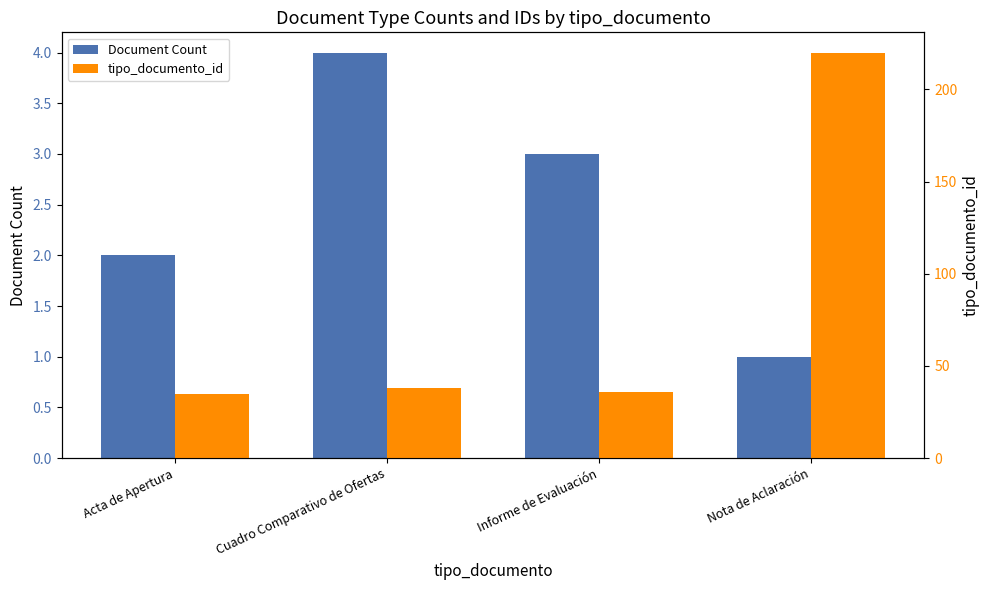

What are all the series names shown in the legend?

Document Count, tipo_documento_id